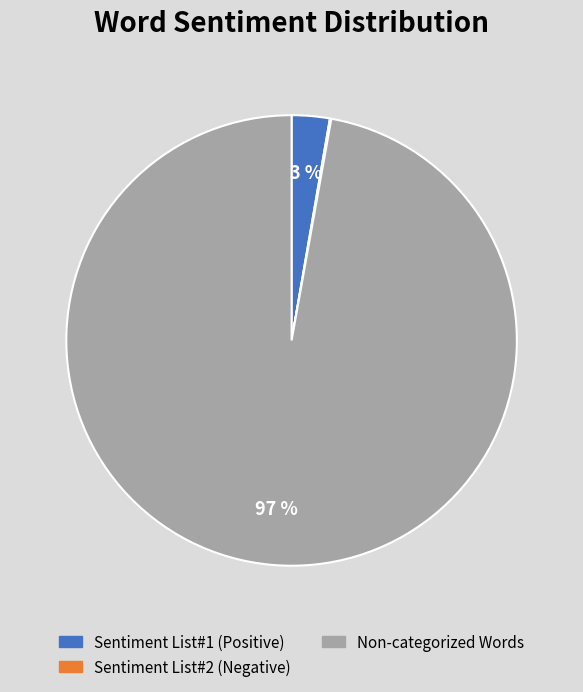

To the nearest percent, what is the difference between the largest and smallest slice percentages?

97%